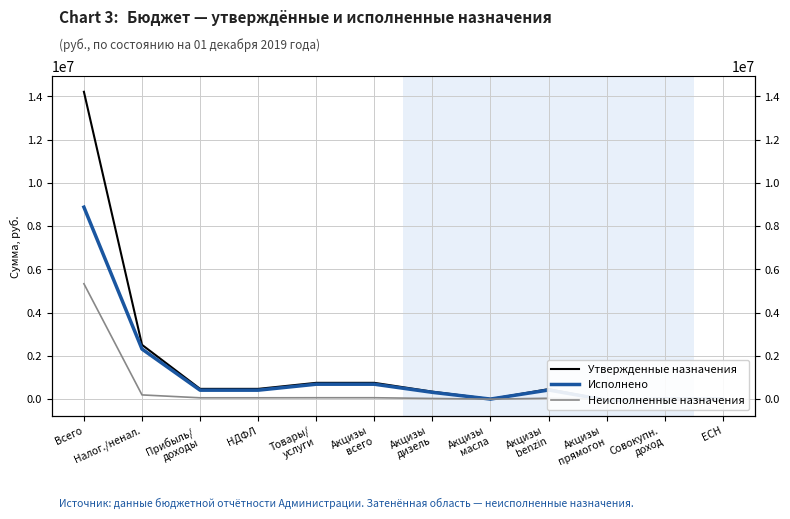

Which series changed the most between Акцизы
всего and Акцизы
масла?

Утвержденные назначения